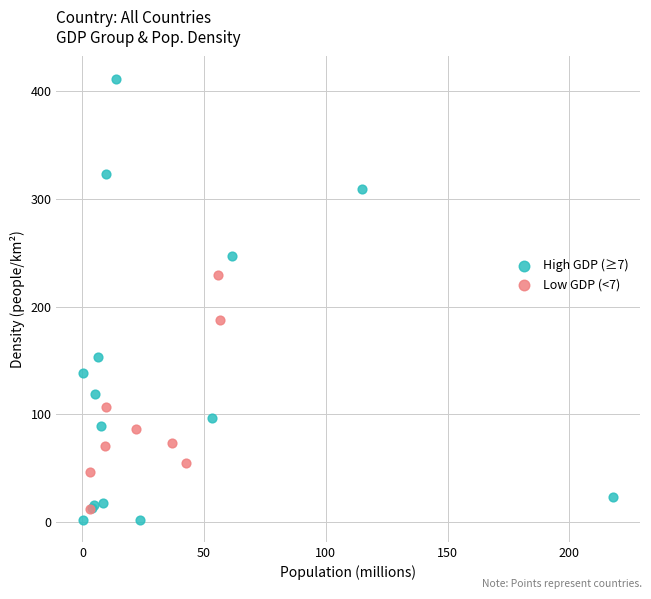

Which series has the largest Y range (max minus min)?

High GDP (≥7)